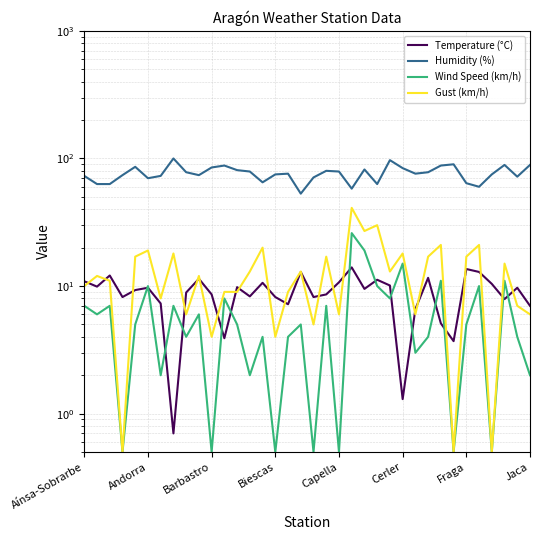

True or false: Temperature (°C) and Humidity (%) cross at least once.

False